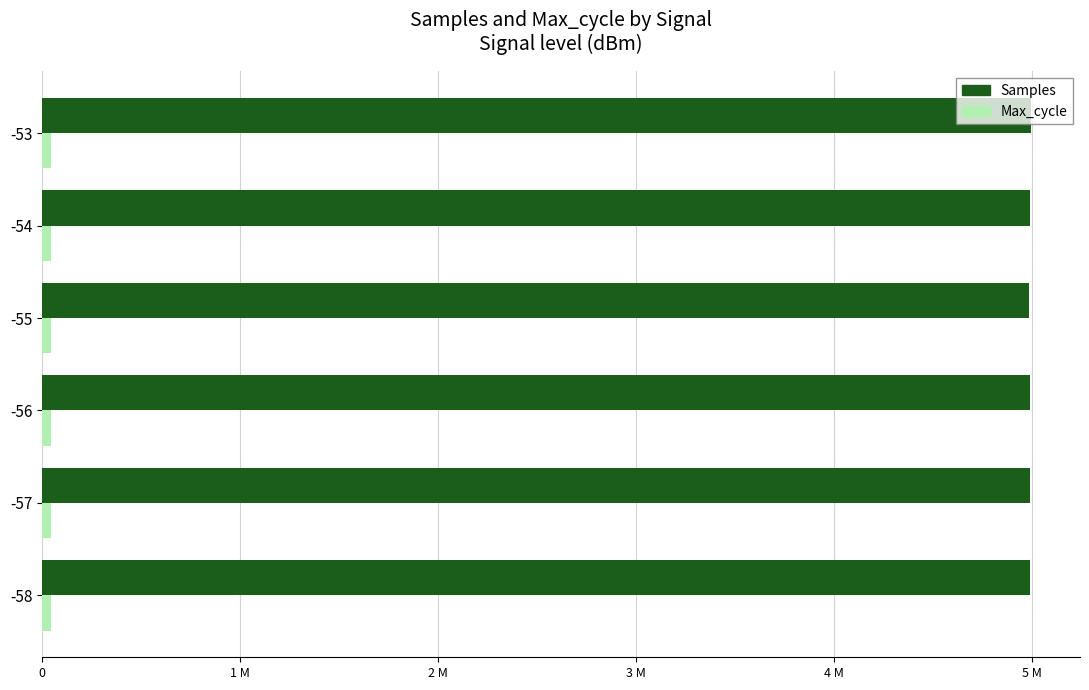

Reading left to right, list all the values displayed in this chart.

Samples: 4989898	4987358	4989565	4980971	4990509	4991105
Max_cycle: 45678	45542	45432	45638	45459	45452